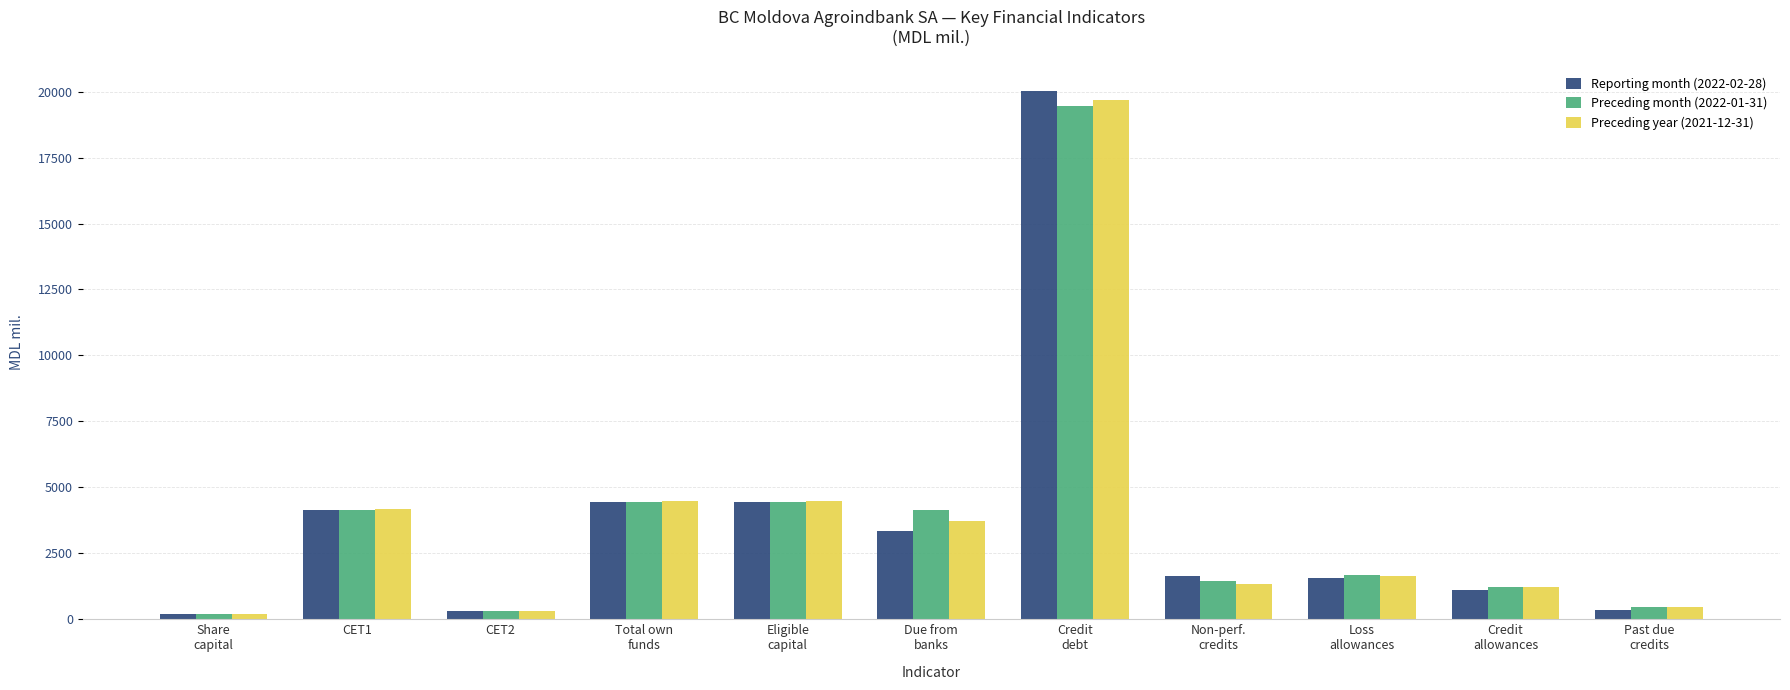

What is the total value across all series at Loss
allowances?

4879.6